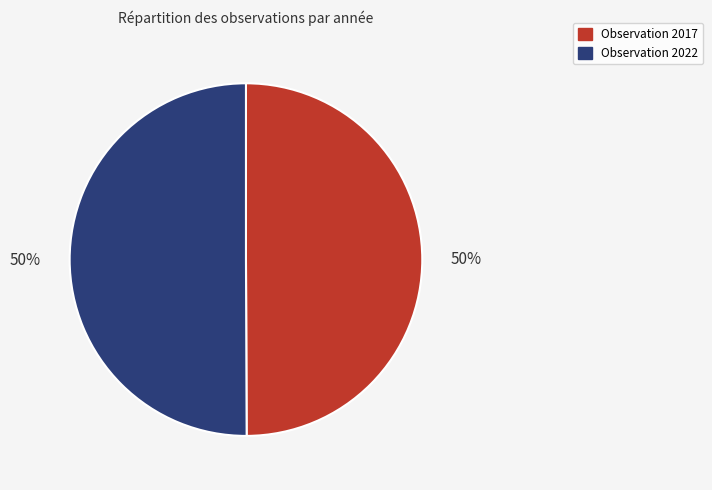

To the nearest percent, what portion does Observation 2017 represent?

50%